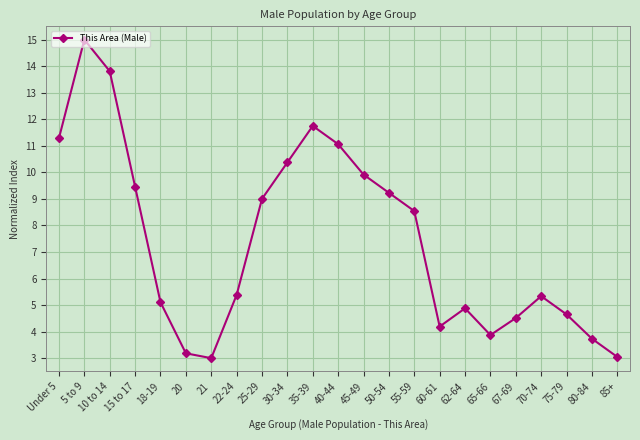

Approximately how many times larger is the value at 50-54 compared to 10 to 14?

0.7